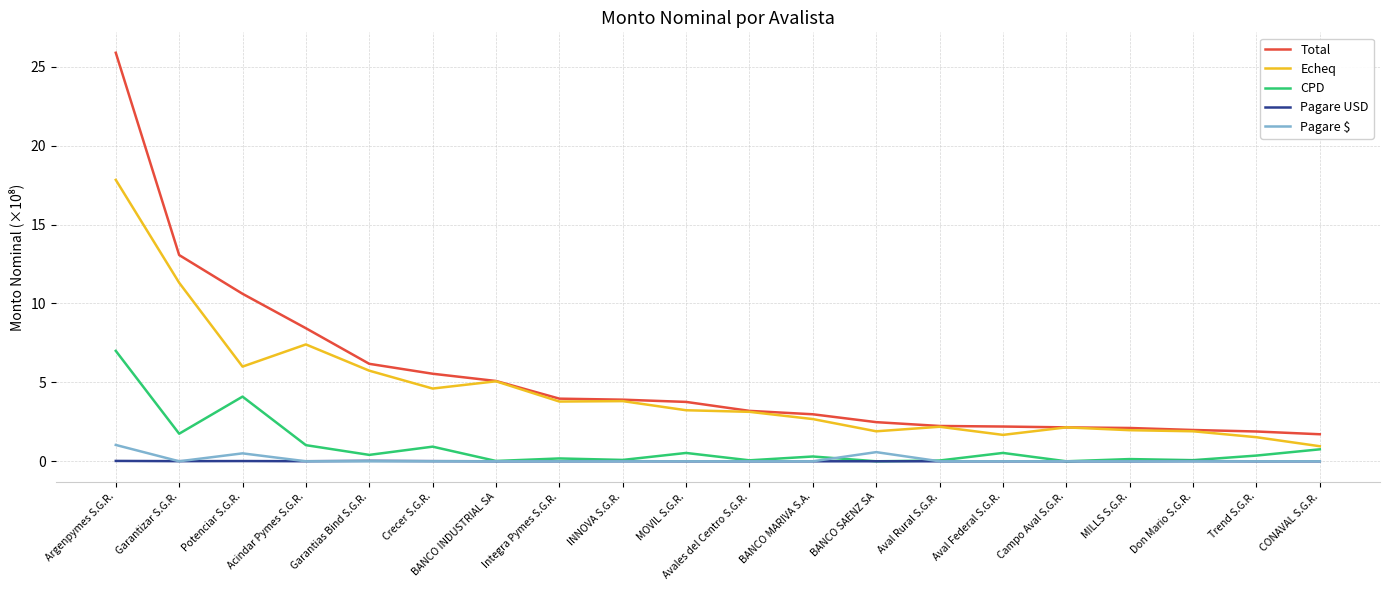

What position from the left is Campo Aval S.G.R.?

16